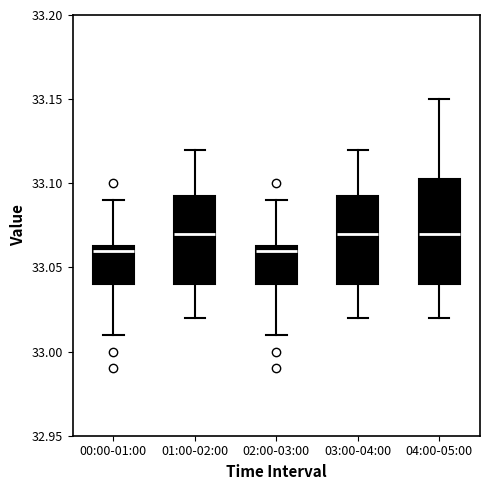

Comparing the boxes themselves (not the whiskers), which one is the tallest?

04:00-05:00